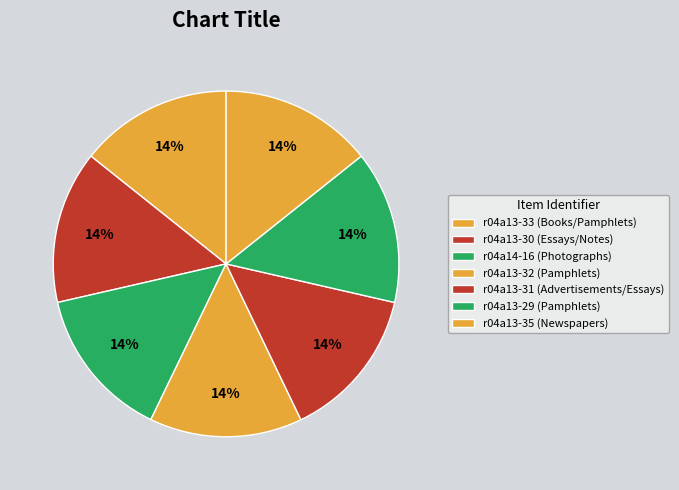

Is the sum of r04a13-30 and r04a14-16 greater than half?

No